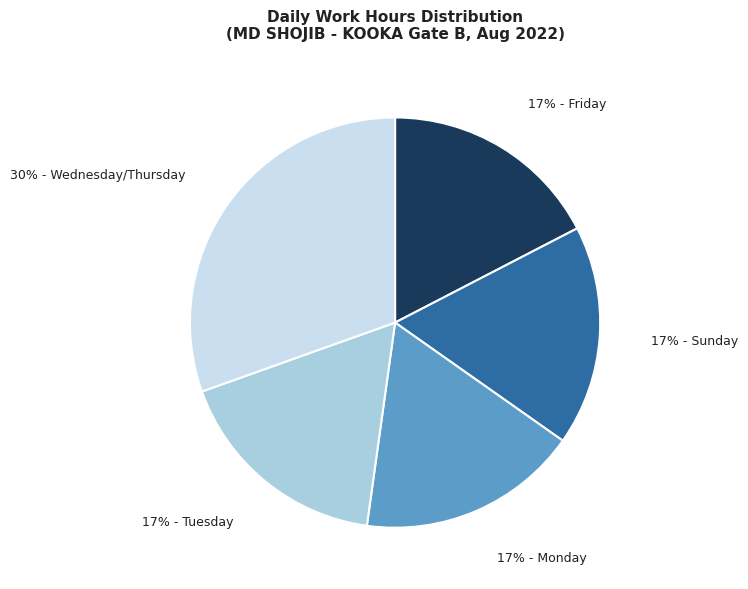

Combined, do 17% - Sunday and 17% - Friday account for over 50%?

No